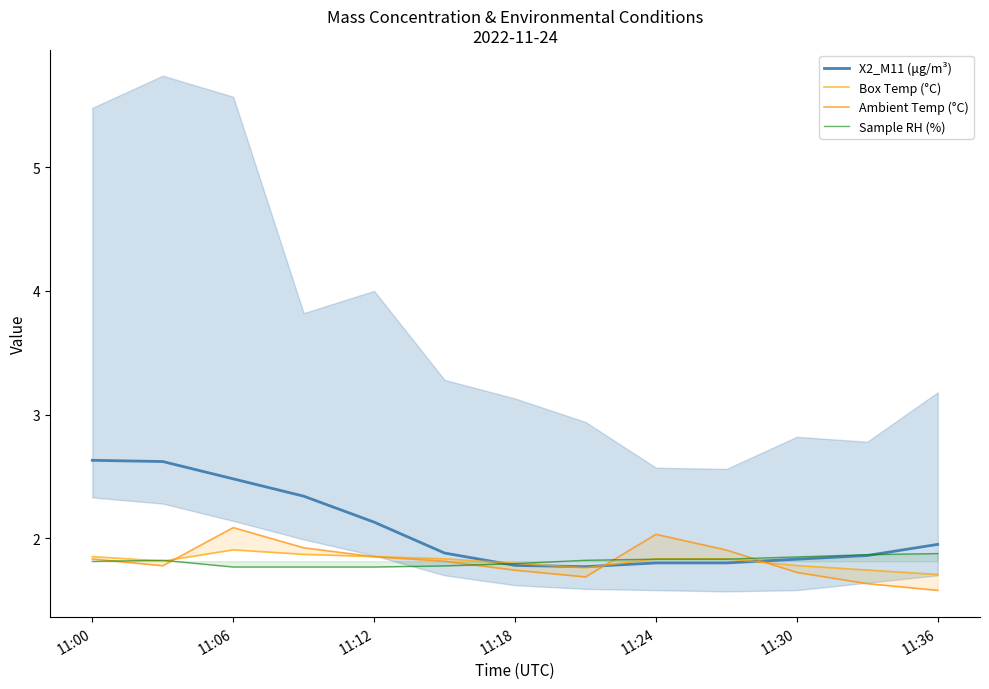

The Sample RH (%) series shows 1.8 at 11:18. True or false?

True